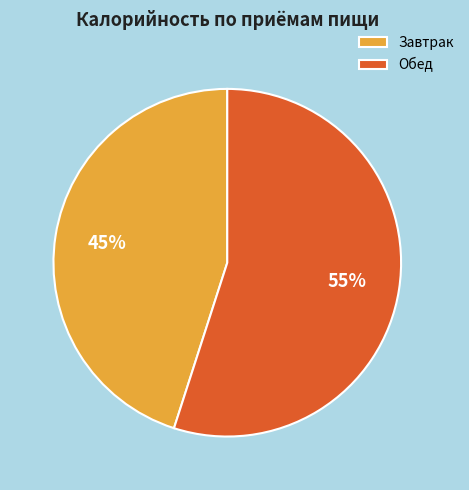

What is the smallest slice in the pie chart?

Завтрак